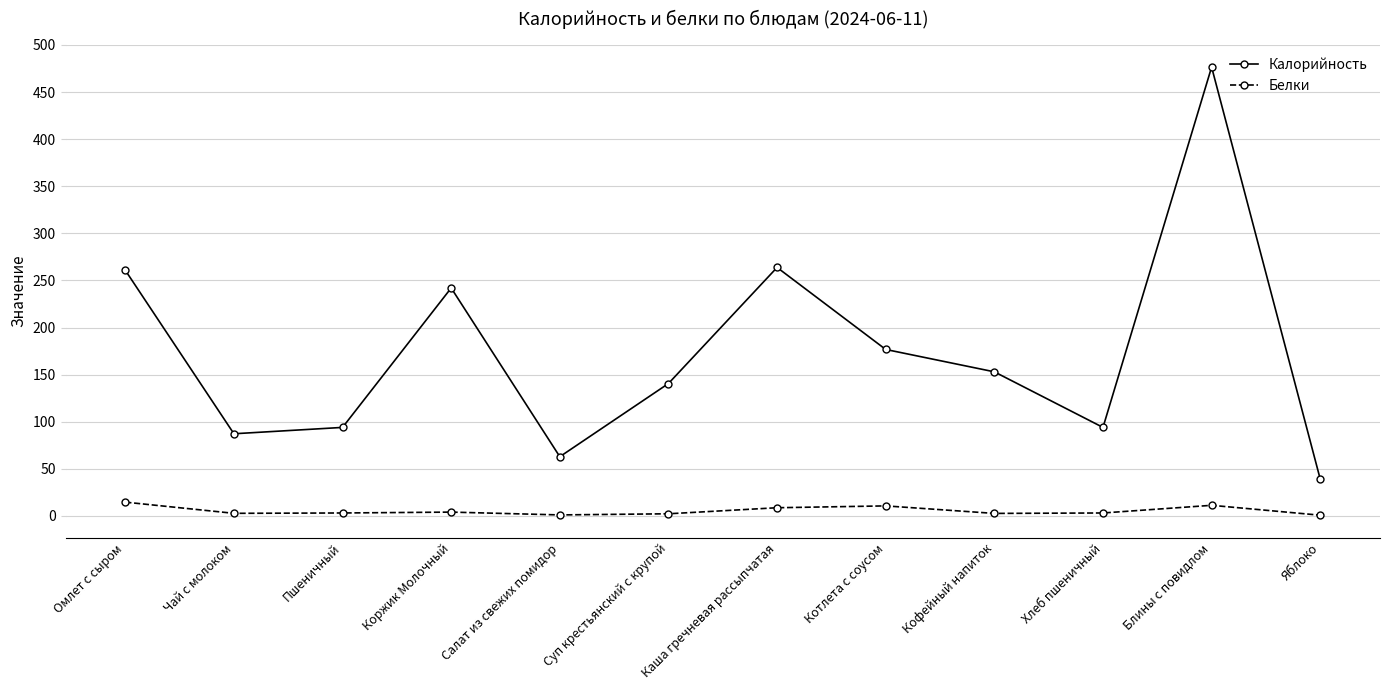

Rank the series at Яблоко from lowest to highest value.

Белки, Калорийность